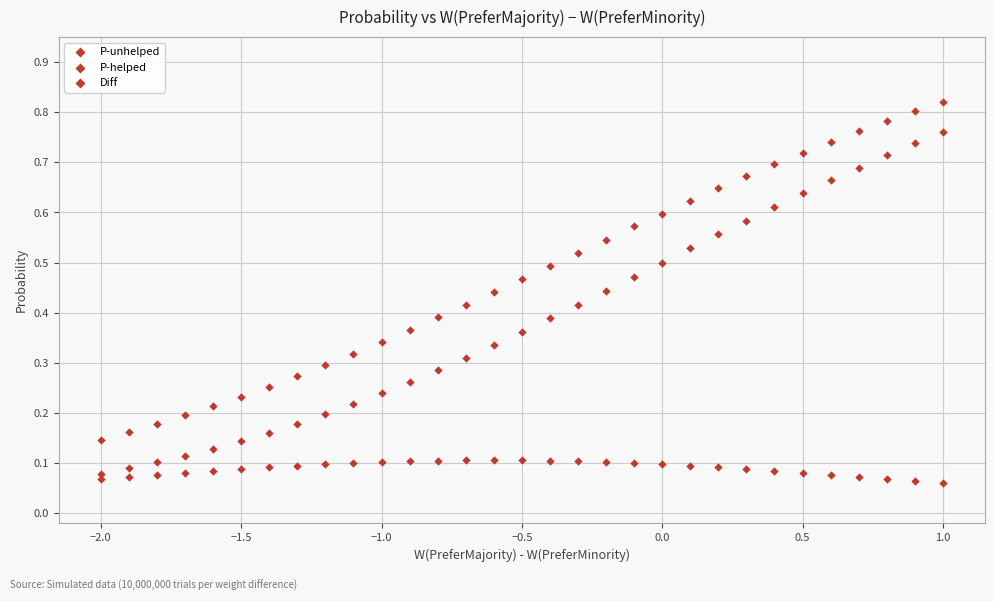

How many points are shown in the scatter plot?

93